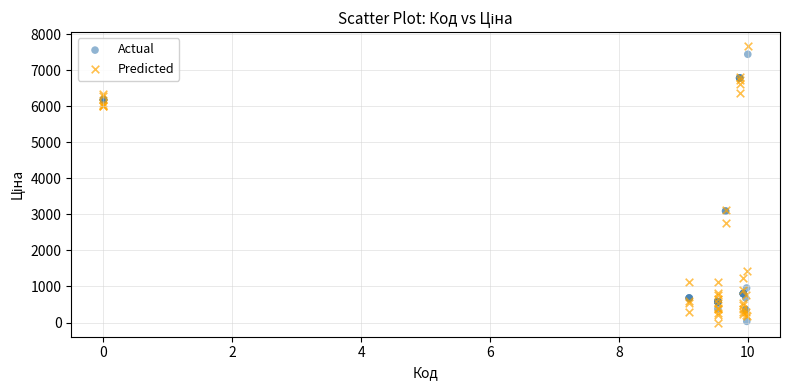

Which series has the widest spread of Y values?

Predicted